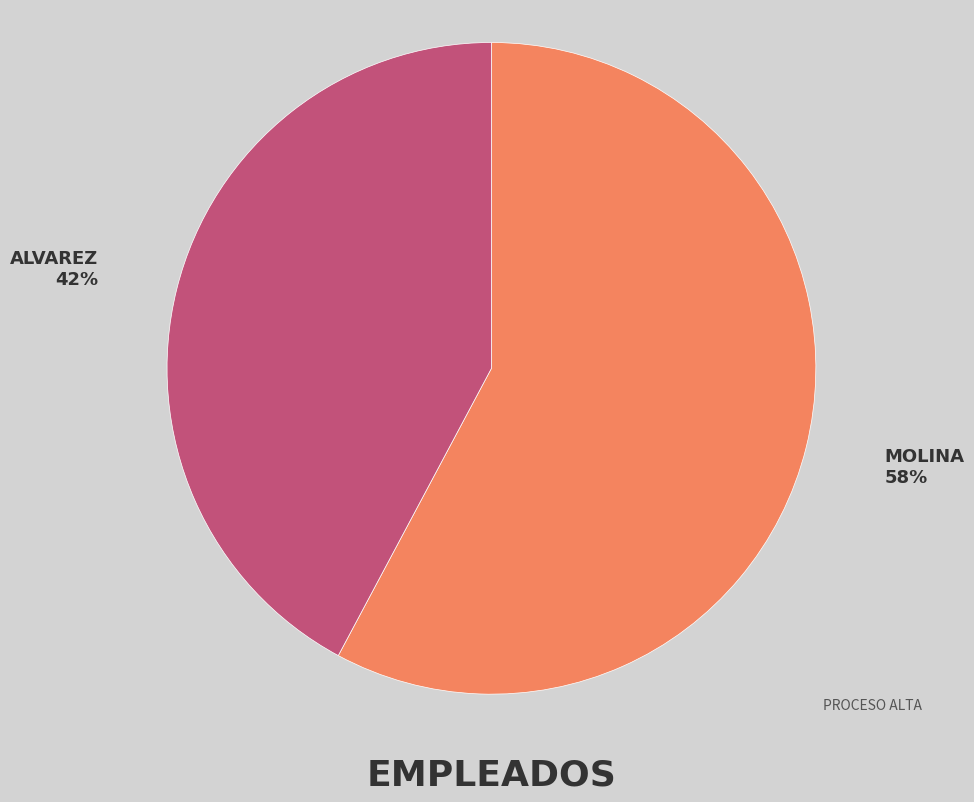

True or false: MOLINA accounts for 64% of the total.

False